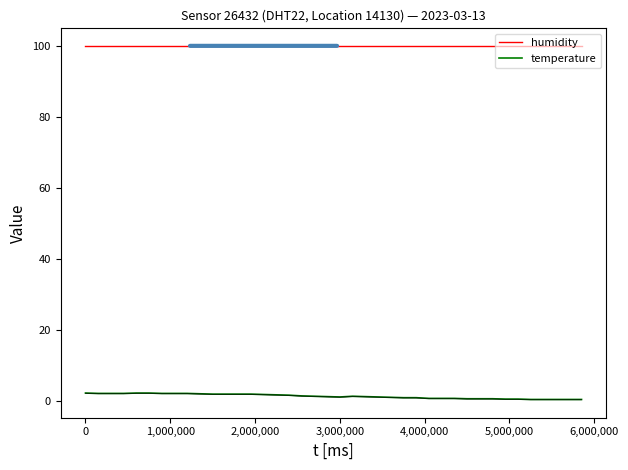

How many lines are shown in the chart?

2